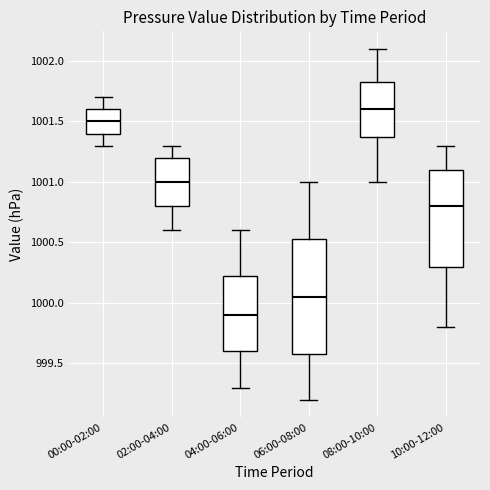

Reading left to right, read every box against the y-axis: the position of its median line, the range the box covers, and the ends of its whiskers. The values are not printed on the chart, so give them approximately, as read against the axis.

00:00-02:00: median 1001.50, box 1001.40 to 1001.60, whiskers 1001.30 to 1001.70
02:00-04:00: median 1001.00, box 1000.80 to 1001.20, whiskers 1000.60 to 1001.30
04:00-06:00: median 999.90, box 999.60 to 1000.25, whiskers 999.30 to 1000.60
06:00-08:00: median 1000.05, box 999.60 to 1000.55, whiskers 999.20 to 1001.00
08:00-10:00: median 1001.60, box 1001.40 to 1001.85, whiskers 1001.00 to 1002.10
10:00-12:00: median 1000.80, box 1000.30 to 1001.10, whiskers 999.80 to 1001.30